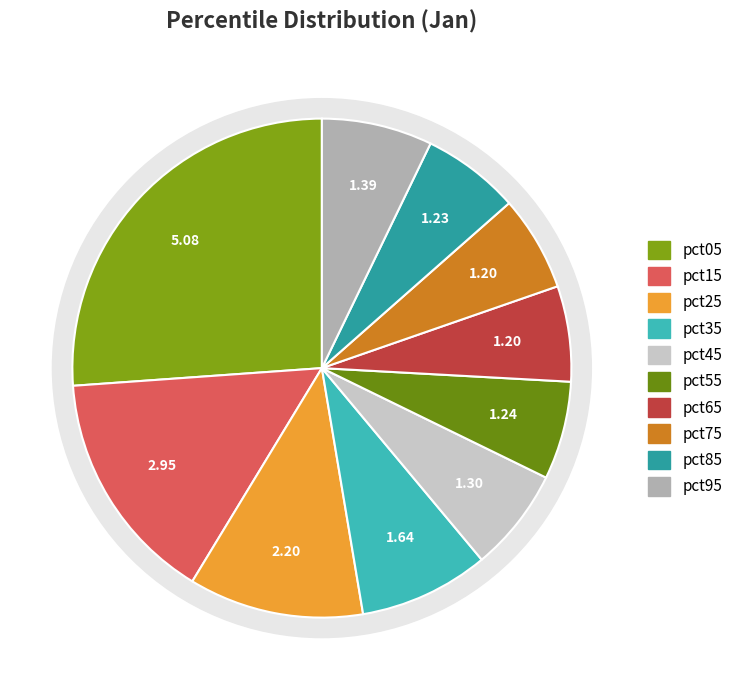

The pct85 slice represents 6% of the pie. True or false?

True